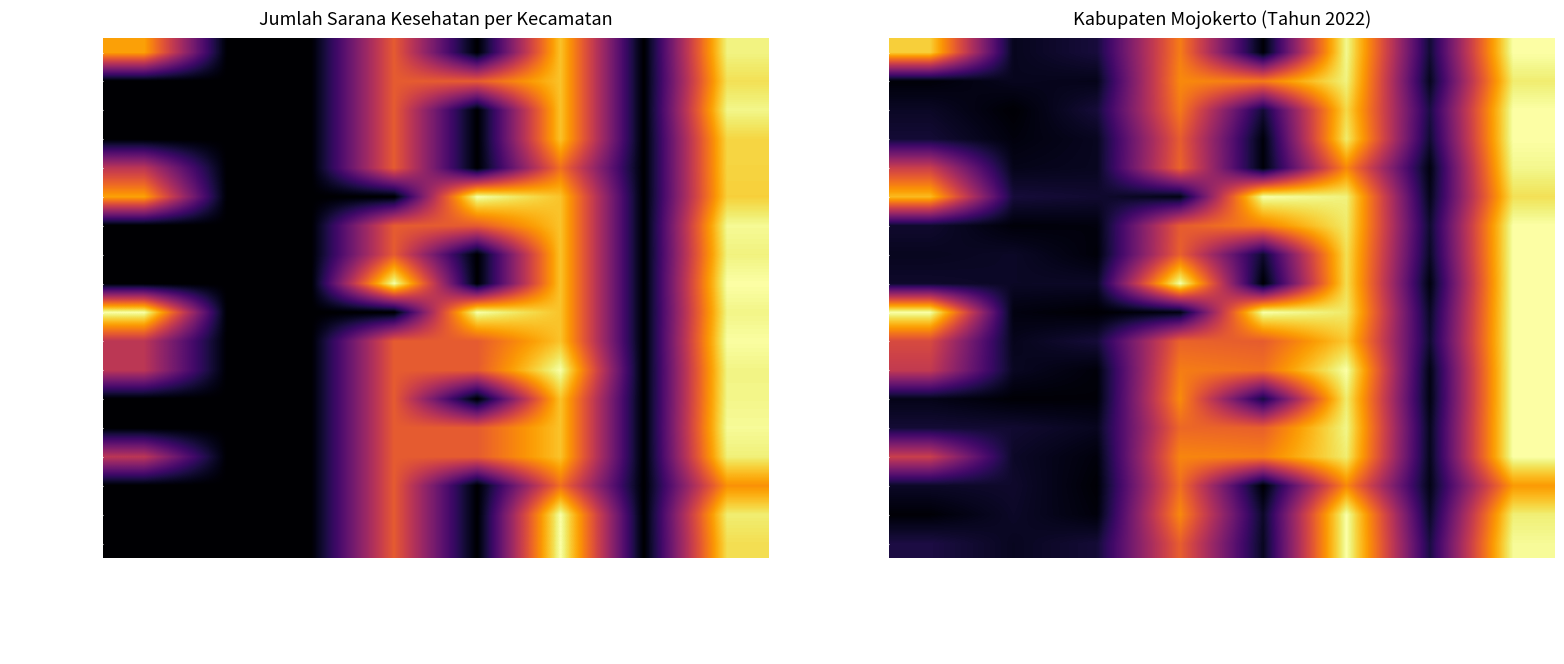

List the series in order of their peak value, lowest first.

Trawas, Trowulan, Bangsal, Sooko, Puri, Mojoanyar, Gedeg, Kemlagi, Dawarblandong, Jetis, Mojosari, Pungging, Ngoro, Dlanggu, Kutorejo, Pacet, Gondang, Jatirejo